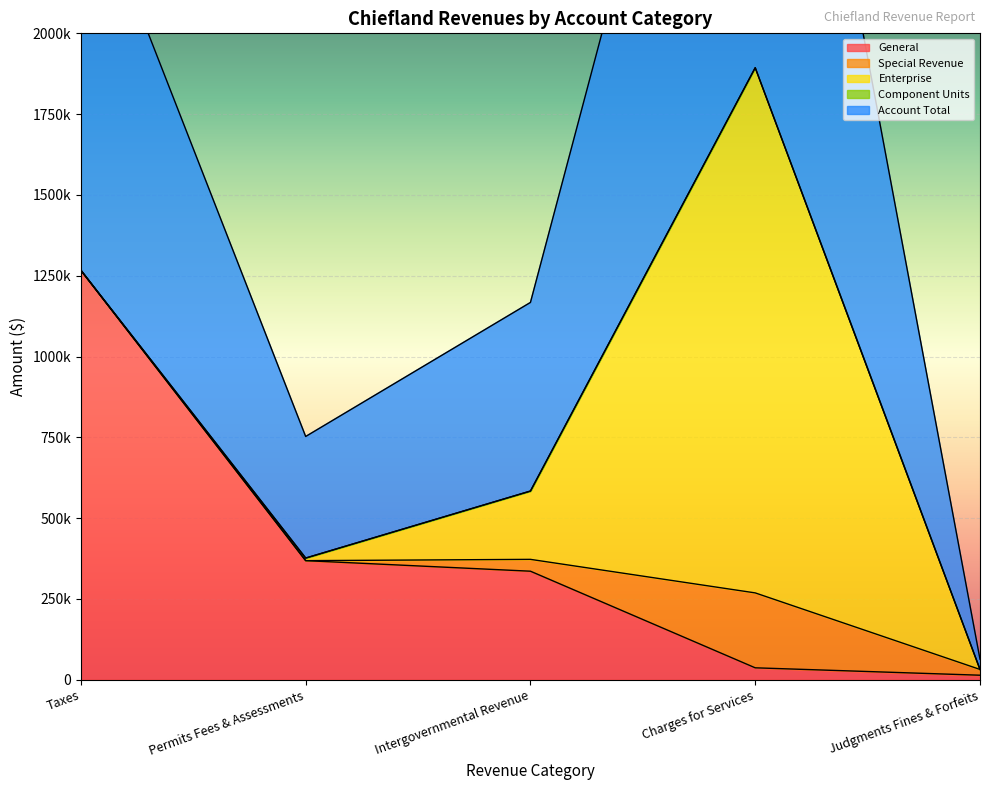

How many lines are shown in the chart?

5